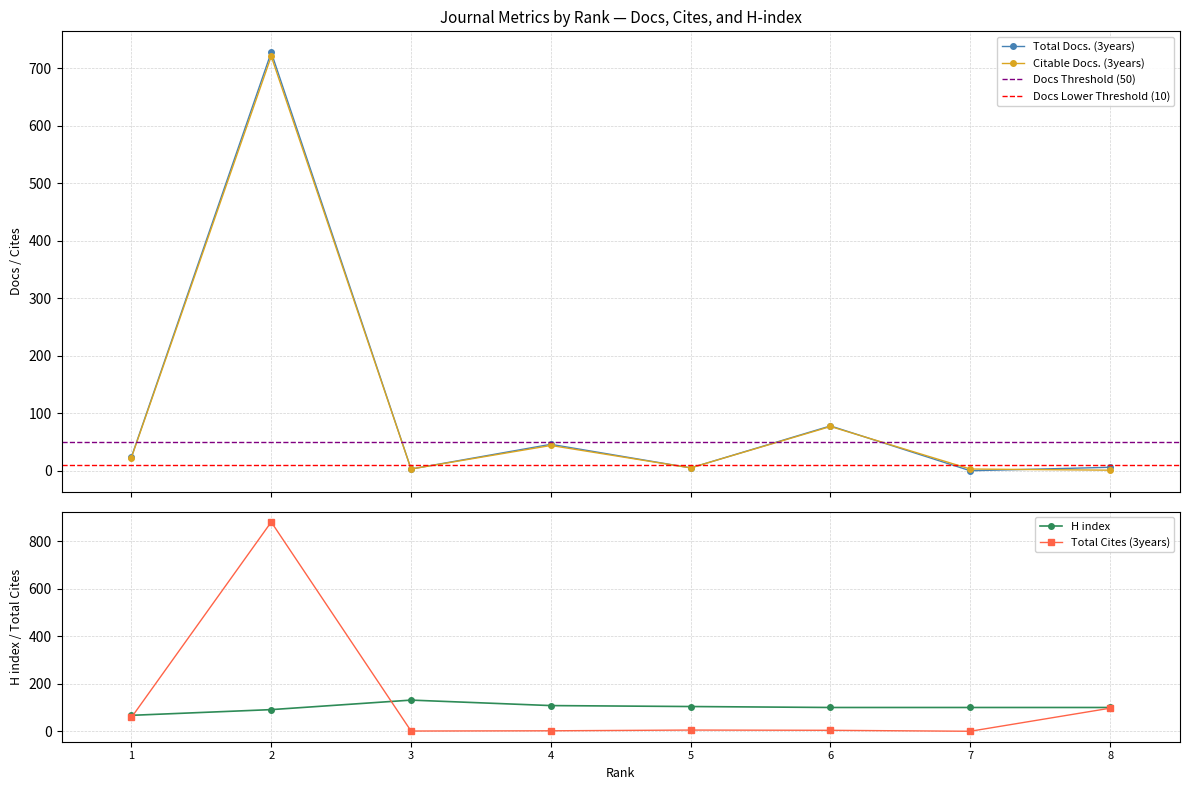

At which category does the chart reach its minimum across all series?

7